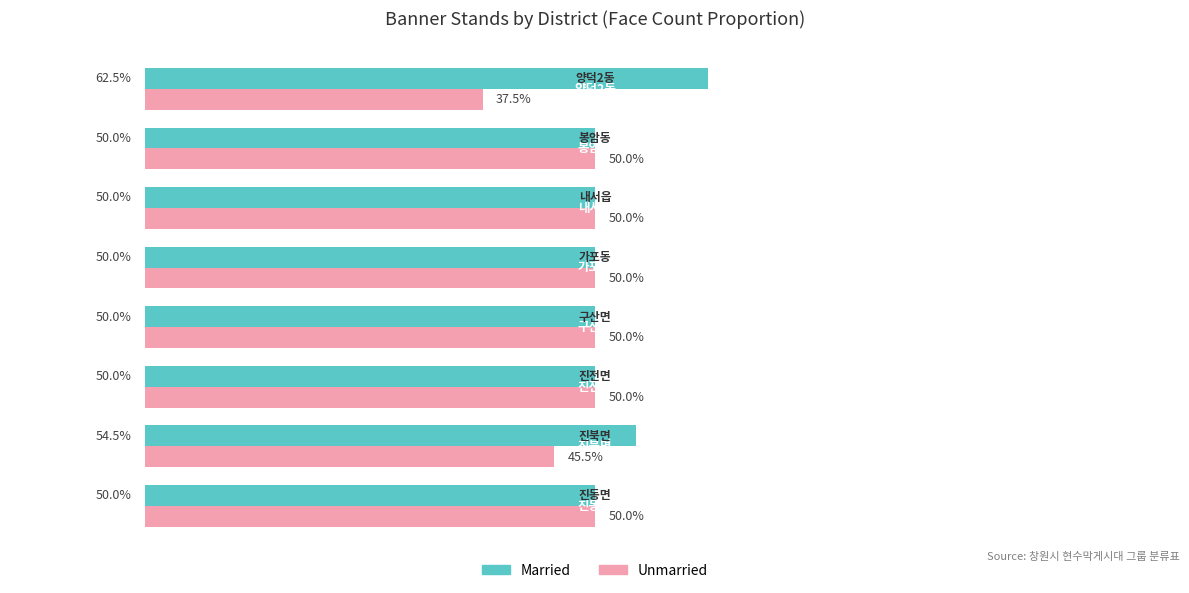

Rank the series by their maximum value, from highest to lowest.

Married, Unmarried